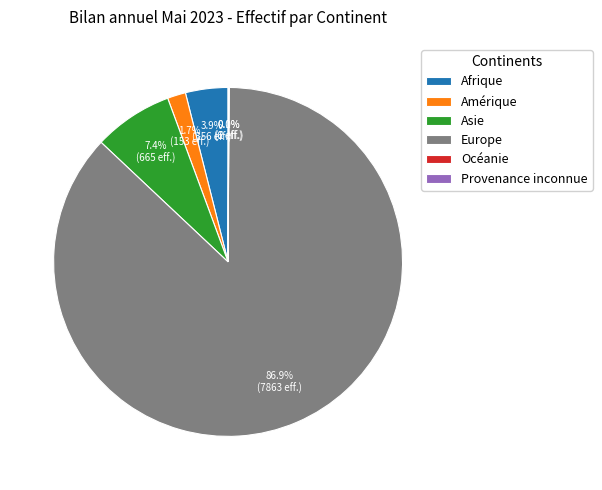

Which slice is the largest?

Europe